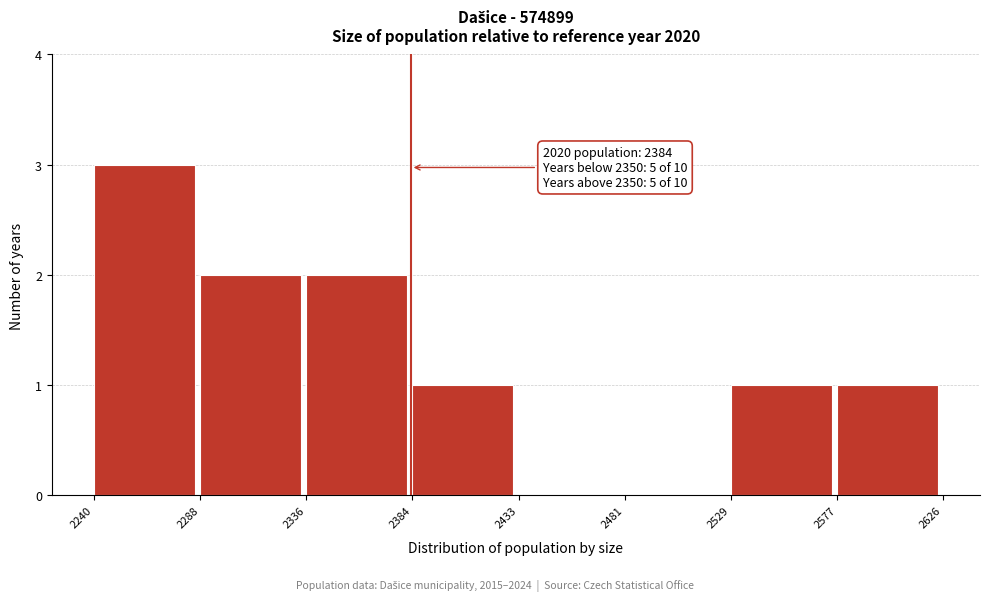

Which range on the x-axis has the tallest bar?

2240 to 2288